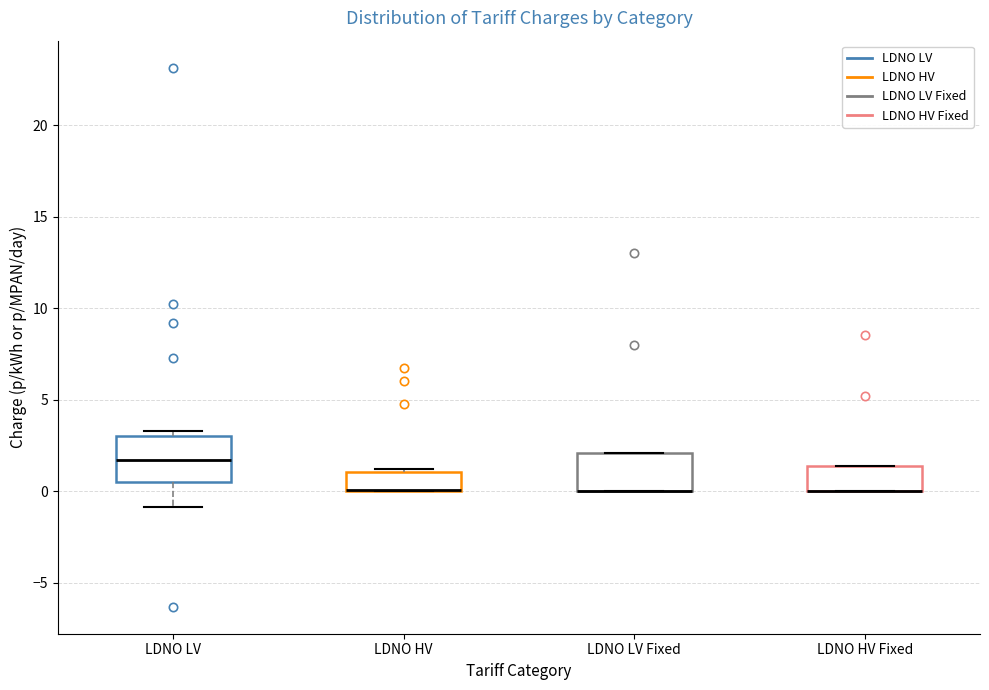

Reading left to right, transcribe this box plot: for each box, give where its median line is, the range the box spans, and where its two whiskers end, as read against the y-axis. The values are not printed on the chart, so give them approximately, as read against the axis.

LDNO LV: median 1.5, box 0.5 to 3.0, whiskers -1.0 to 3.5
LDNO HV: median 0.0 (drawn on the box's lower edge), box 0.0 to 1.0, whiskers 0.0 to 1.0 (just above the box's upper edge)
LDNO LV Fixed: median 0.0 (drawn on the box's lower edge), box 0.0 to 2.0, whiskers 0.0 to 2.0
LDNO HV Fixed: median 0.0 (drawn on the box's lower edge), box 0.0 to 1.5, whiskers 0.0 to 1.5